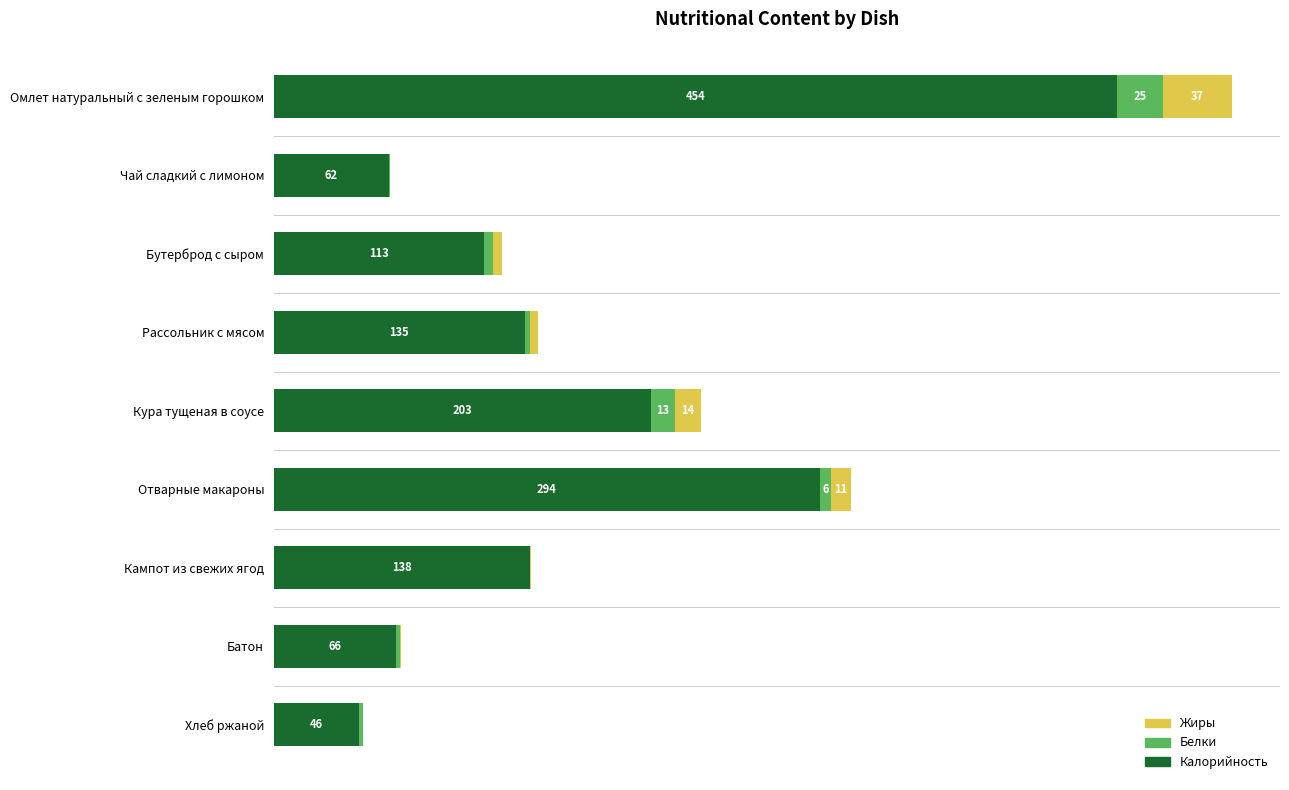

At which category is the sum across all series the highest?

Омлет натуральный с зеленым горошком